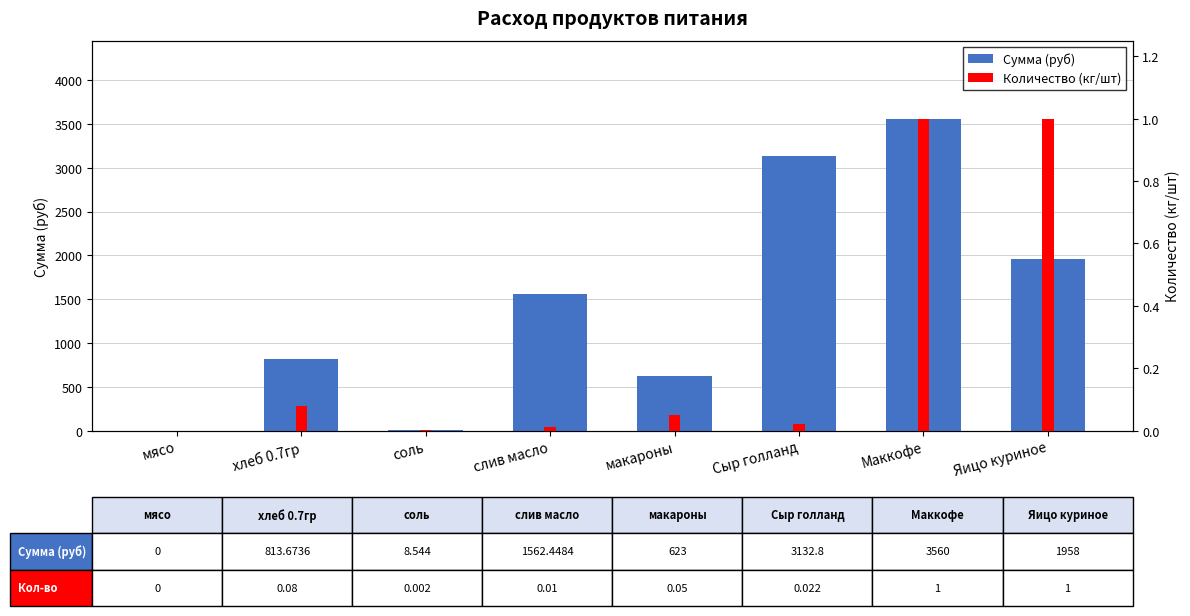

What is the value of the Сумма (руб) bar at the 6th from the left?

3132.8